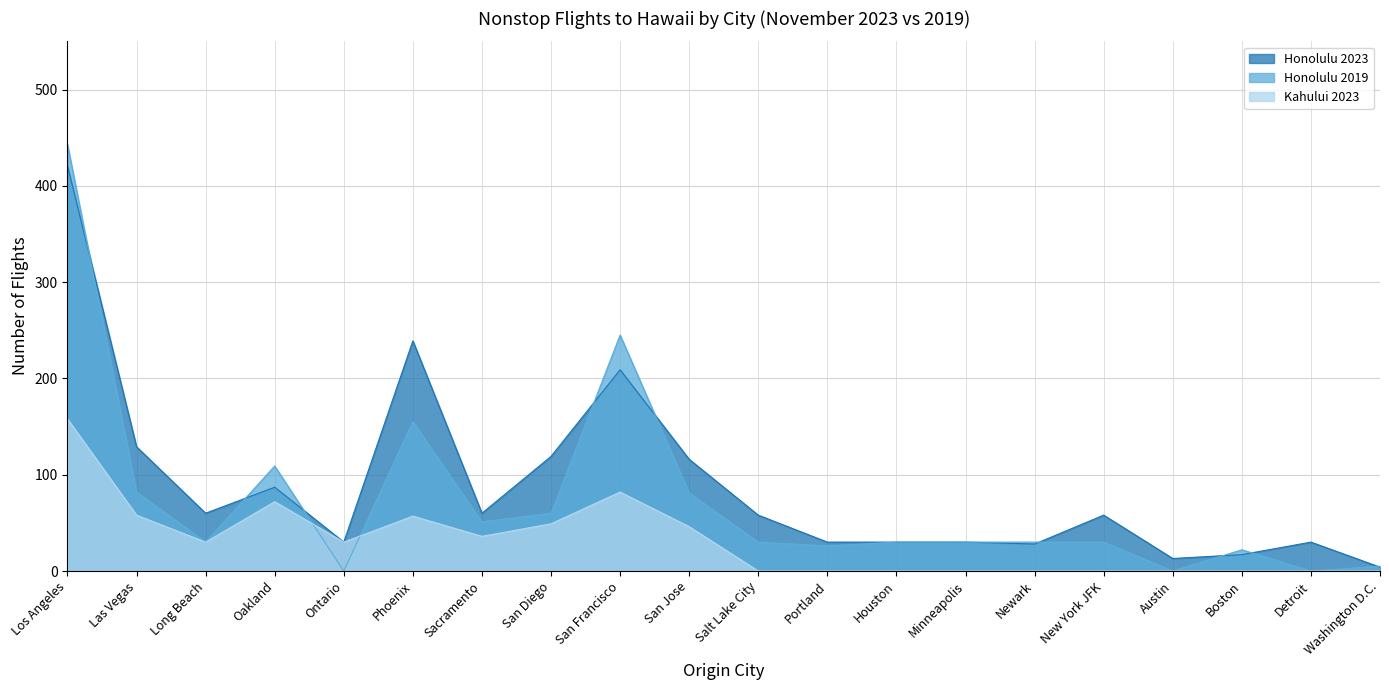

What is the difference between the Honolulu 2019 values at Minneapolis and Las Vegas?

52